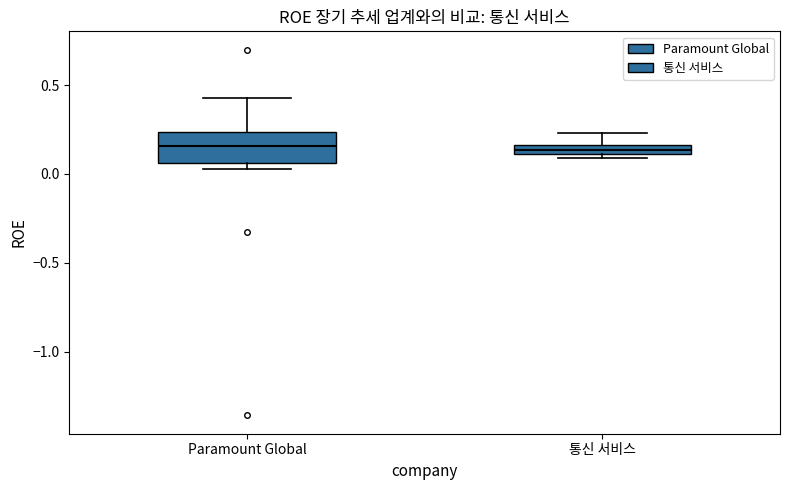

Where is the upper edge of the box for 통신 서비스 on the y-axis? The values are not printed on the chart, so give them approximately, as read against the axis.

0.15